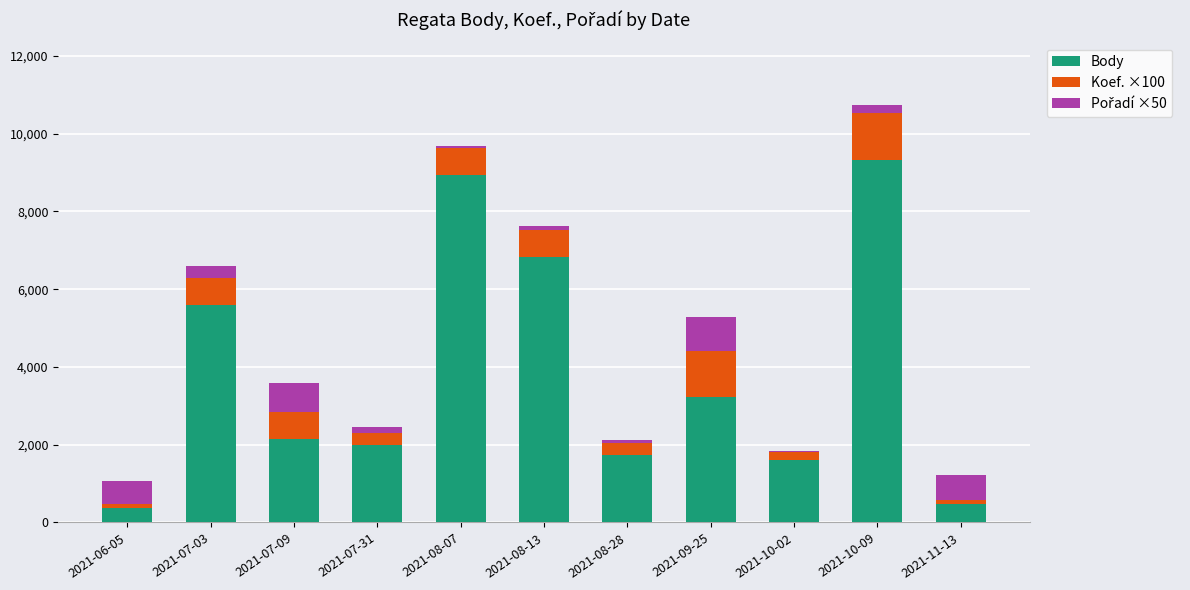

What is the average value of the Body series?

3839